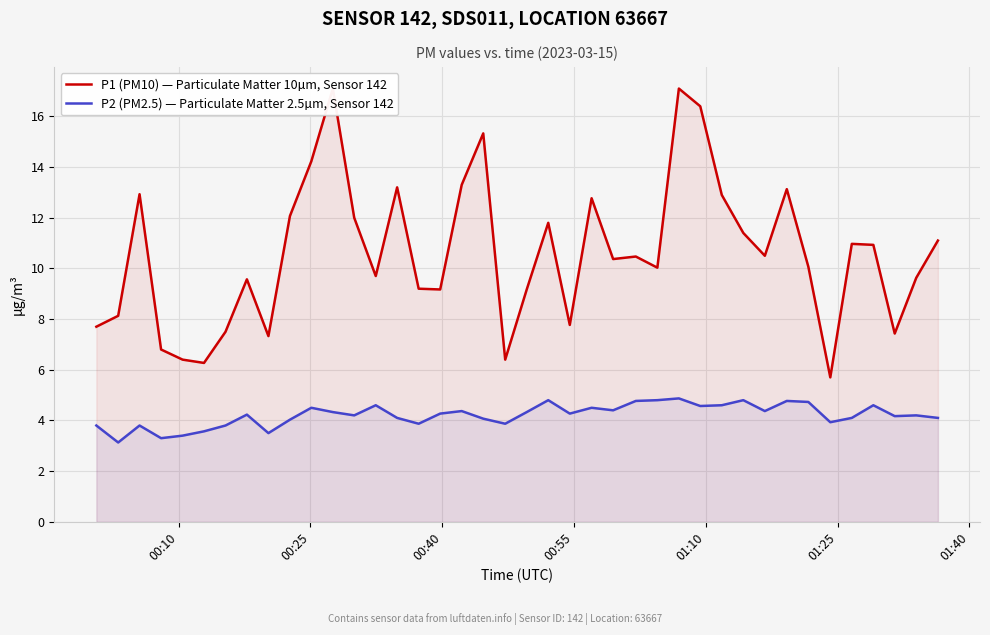

What is the minimum value for P2 (PM2.5) — Particulate Matter 2.5µm, Sensor 142?

3.1